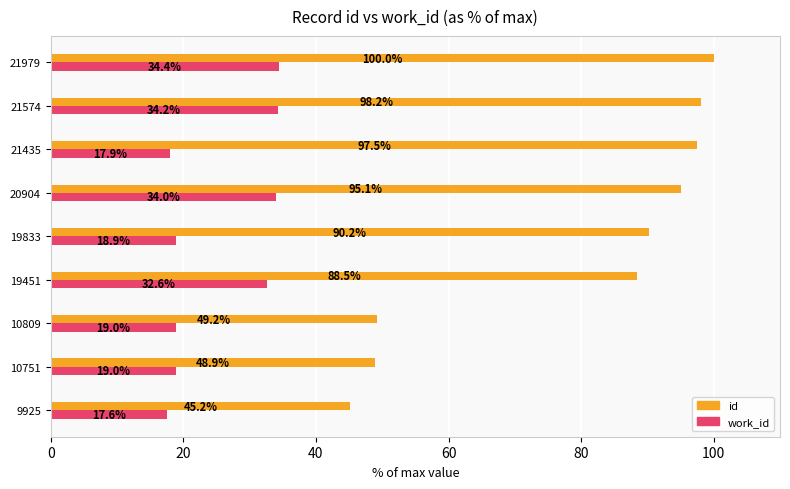

Rank the series by their maximum value, from lowest to highest.

work_id, id